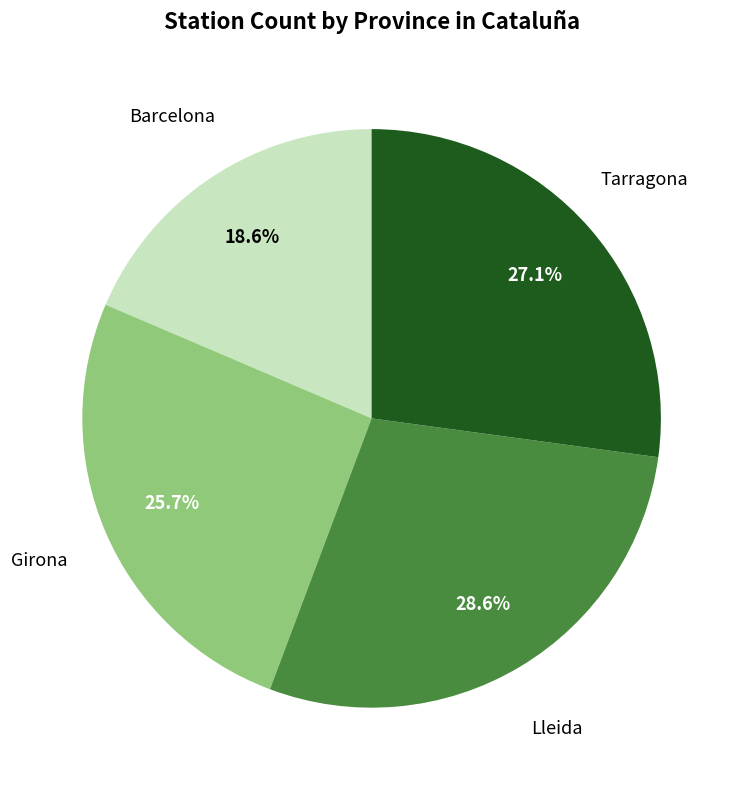

Is there any slice that represents more than half of the pie?

No